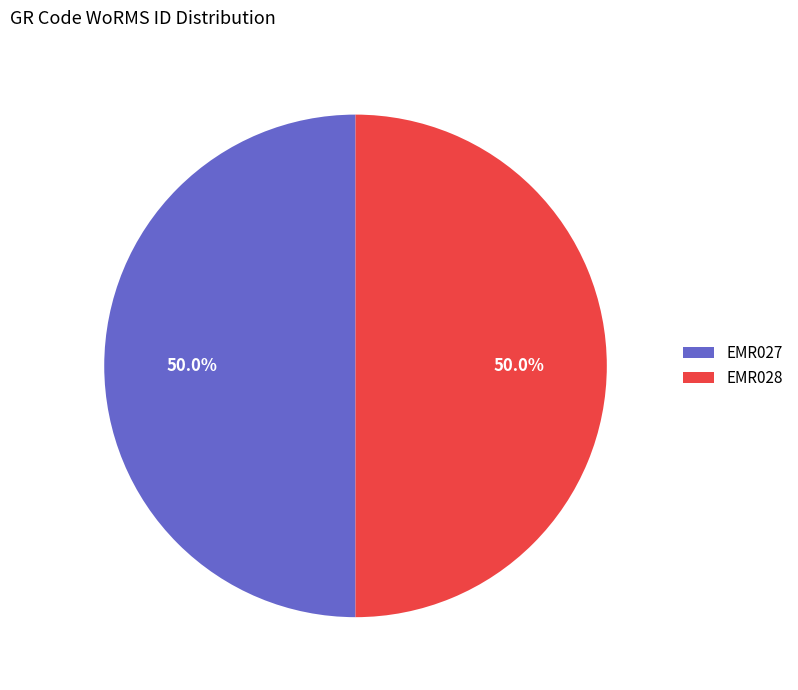

Is it true that EMR027 is 50% of the pie?

True